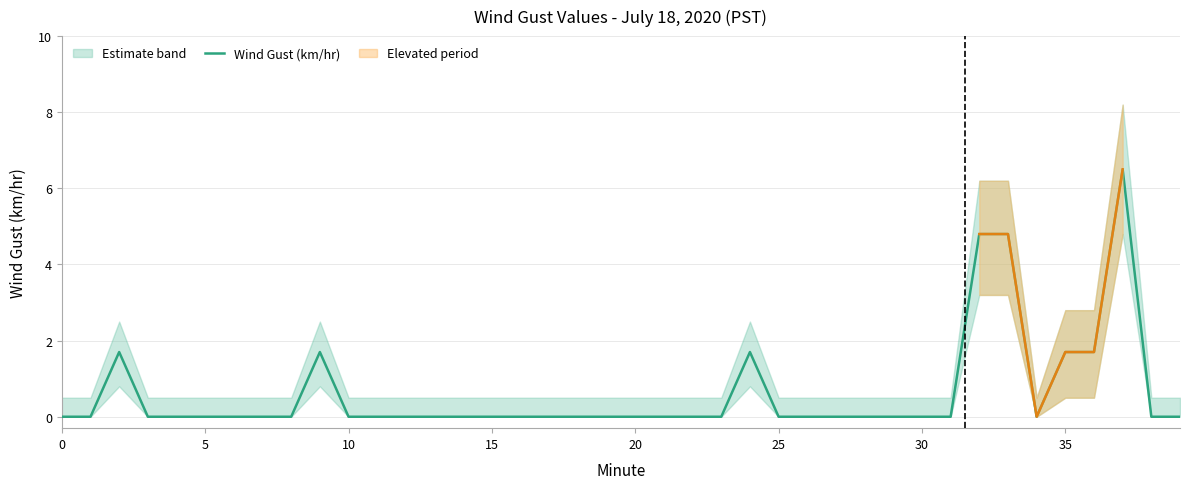

What is the difference between the values at 0 and 37?

6.5